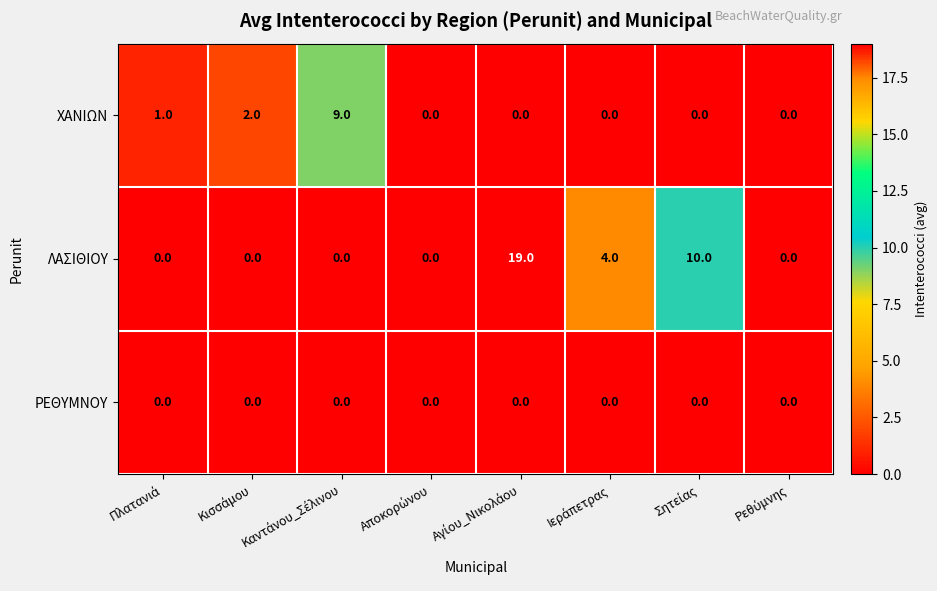

Which series has the widest spread of values?

ΛΑΣΙΘΙΟΥ